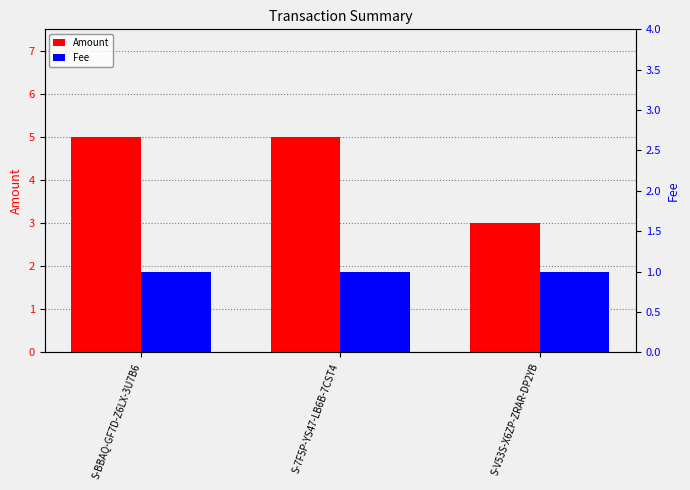

Between S-7F5P-YS47-LB6B-7CST4 and S-BBAQ-GF7D-Z6LX-3U7B6, which is larger?

S-7F5P-YS47-LB6B-7CST4